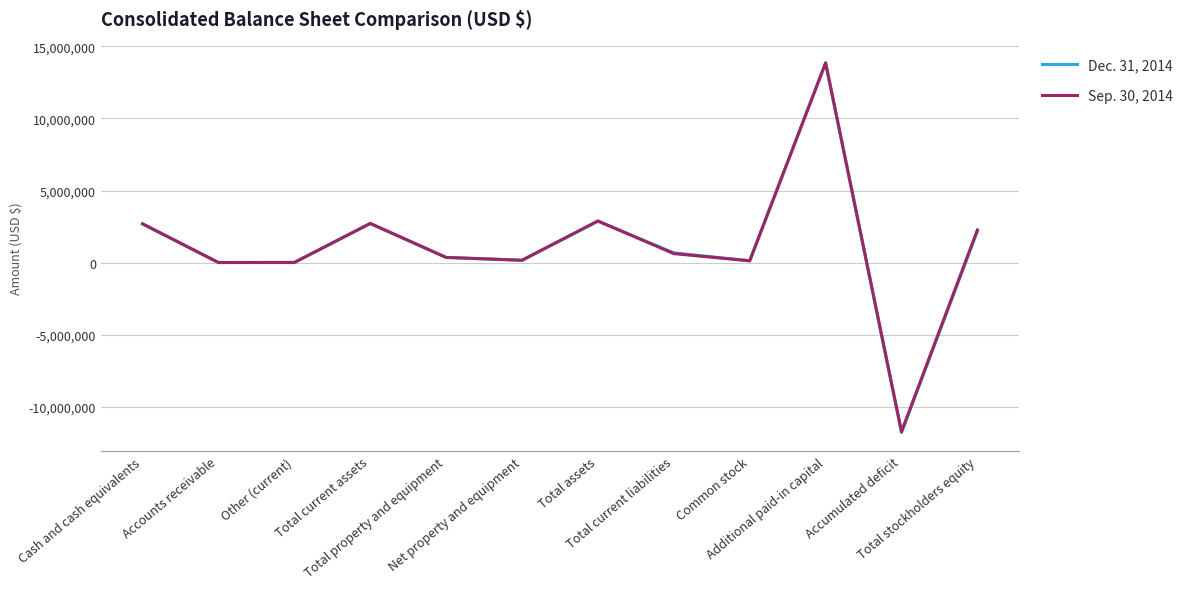

The value of Sep. 30, 2014 at Net property and equipment is 169000. True or false?

True